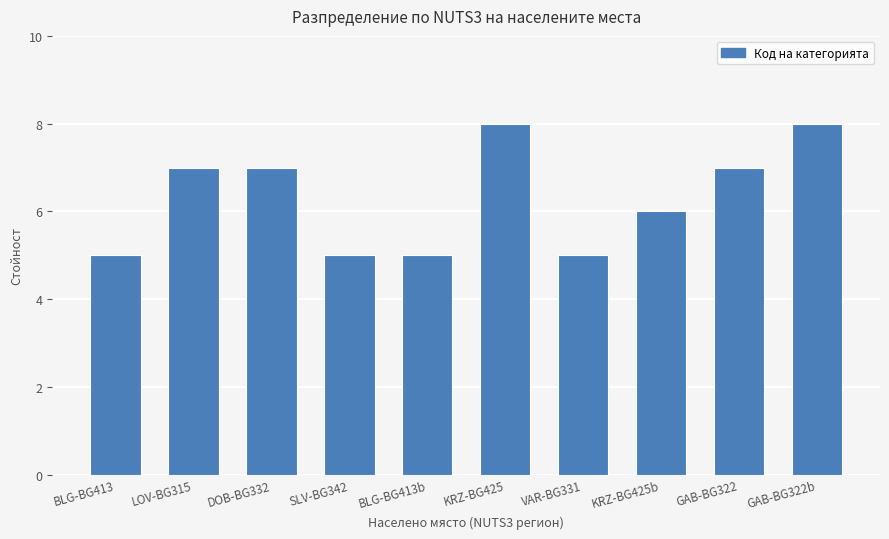

Which has a higher value, SLV-BG342 or LOV-BG315?

LOV-BG315